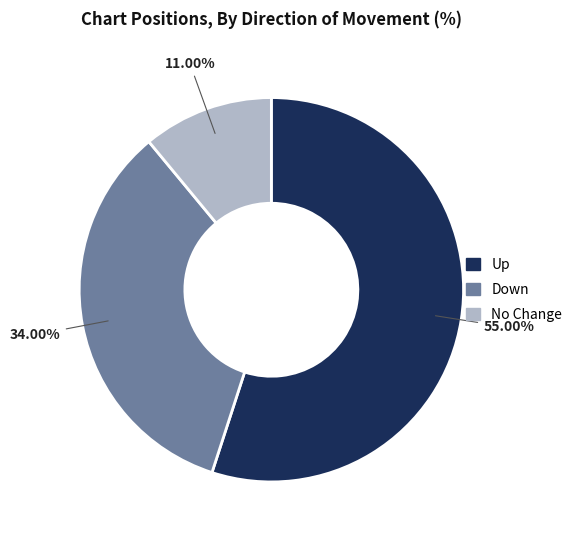

Does any single category account for the majority?

Yes